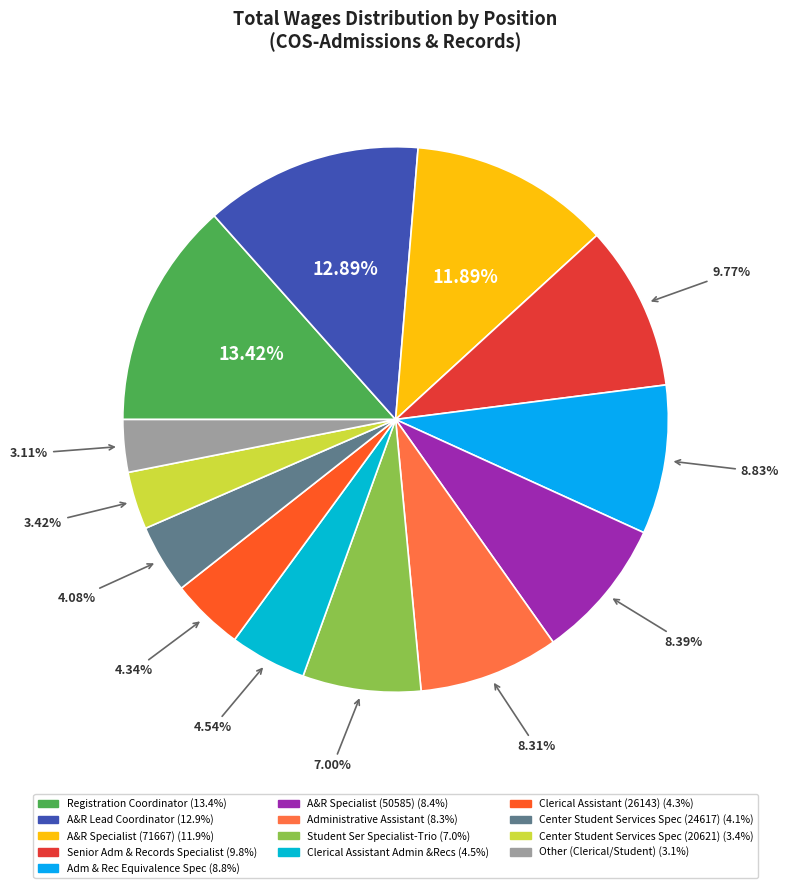

To the nearest percent, what is the combined percentage of Center Student Services Spec (24617) and Other (Clerical/Student)?

7%